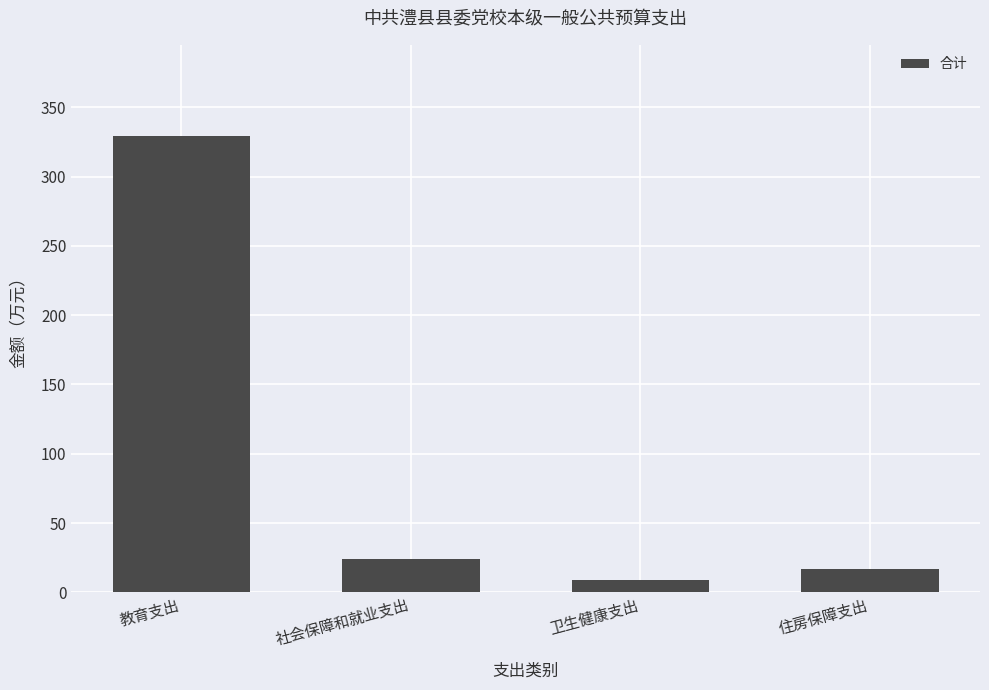

What is the sum of all values?

378.6